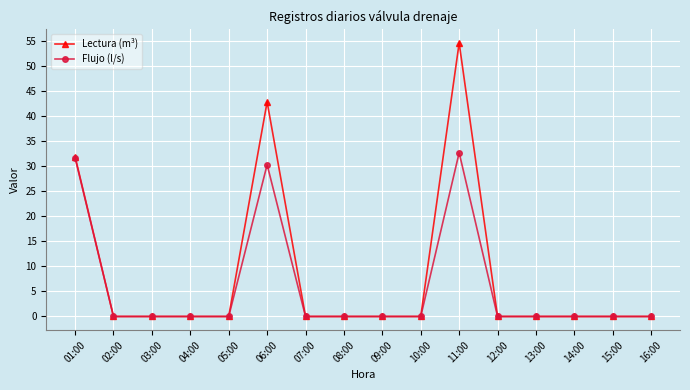

Between 06:00 and 09:00, which series saw the biggest shift?

Lectura (m³)